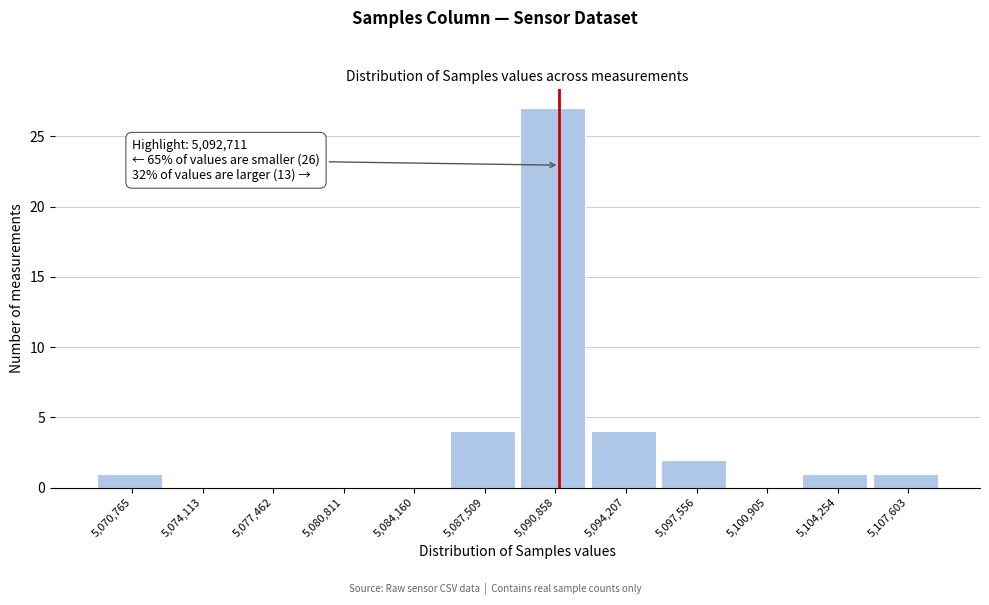

Reading right to left, transcribe all the data shown in this chart.

5,107,603=1	5,104,254=1	5,100,905=0	5,097,556=2	5,094,207=4	5,090,858=27	5,087,509=4	5,084,160=0	5,080,811=0	5,077,462=0	5,074,113=0	5,070,765=1